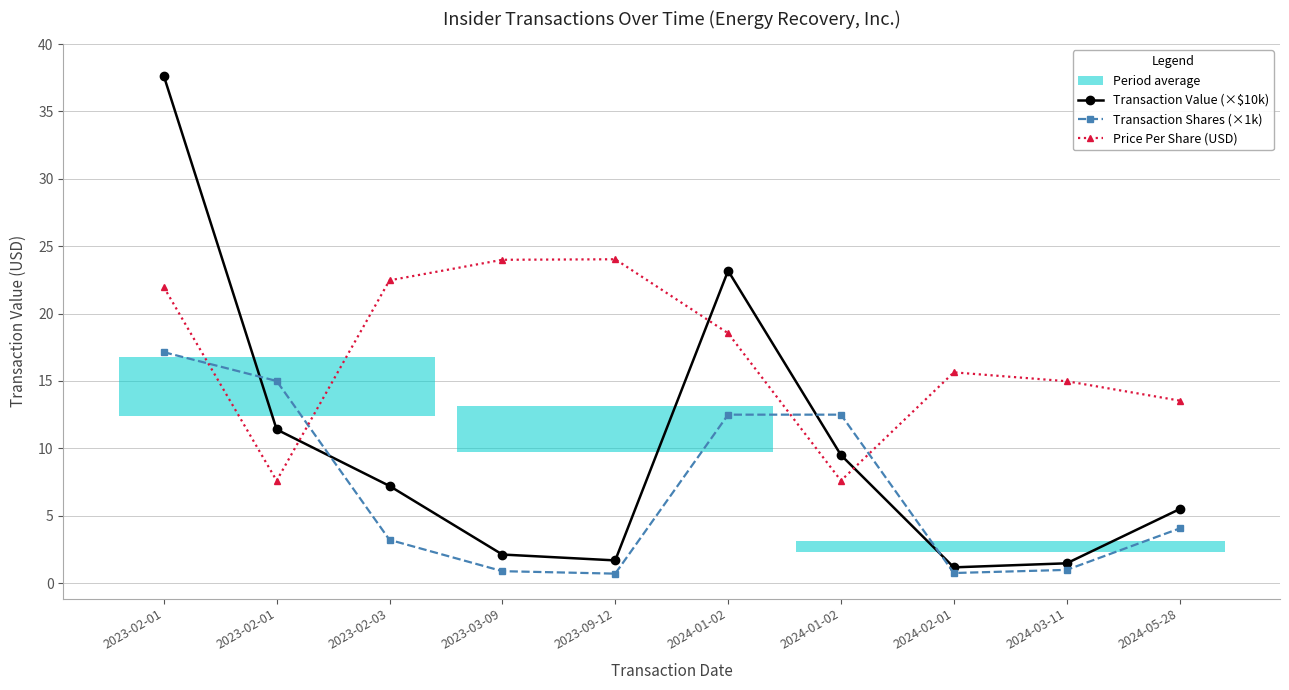

What is the difference between the maximum and second lowest values in the Transaction Shares (×1k) series?

16.4